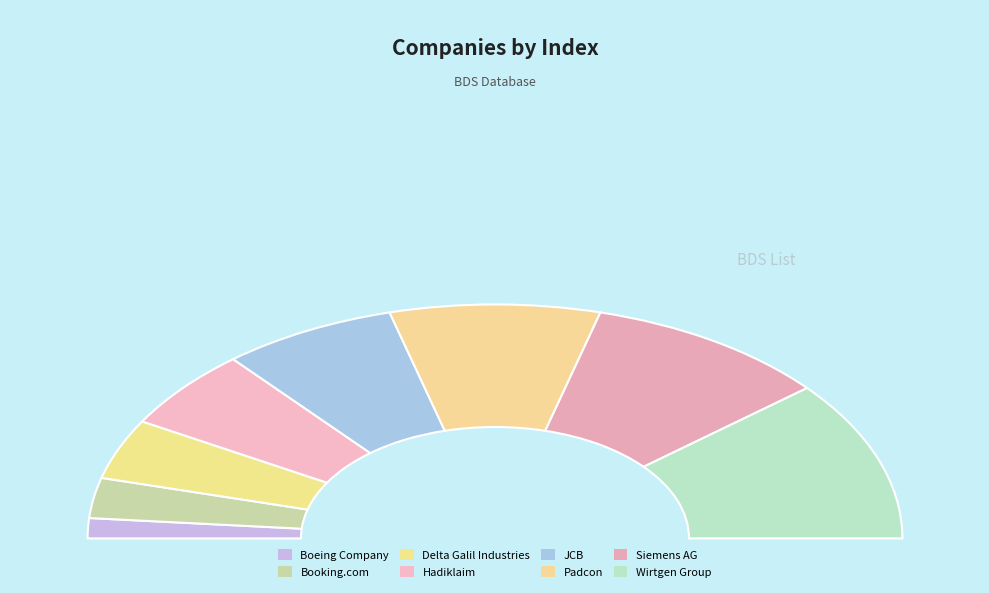

The Hadiklaim slice represents 11% of the pie. True or false?

True